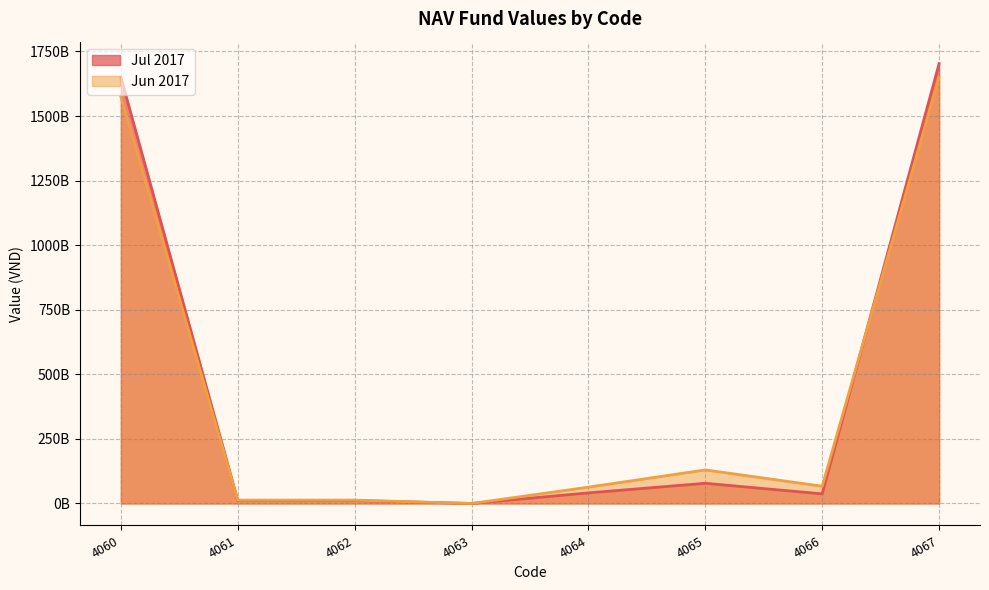

How many values in the Jul 2017 series are below 40992213659?

4